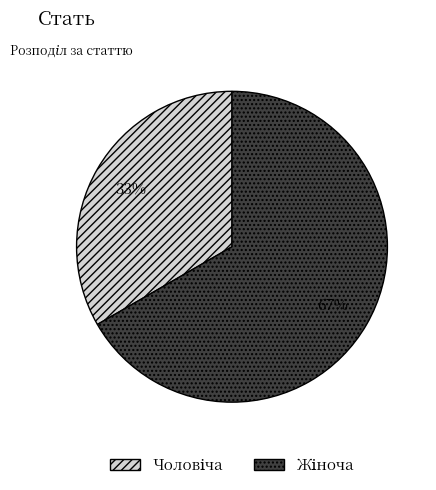

What is the smallest slice in the pie chart?

Чоловіча